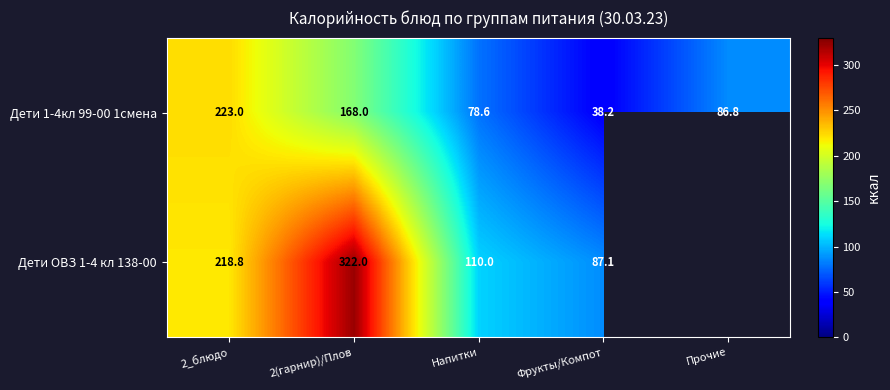

The Дети ОВЗ 1-4 кл 138-00 series shows 82.3 at 2(гарнир)/Плов. True or false?

False